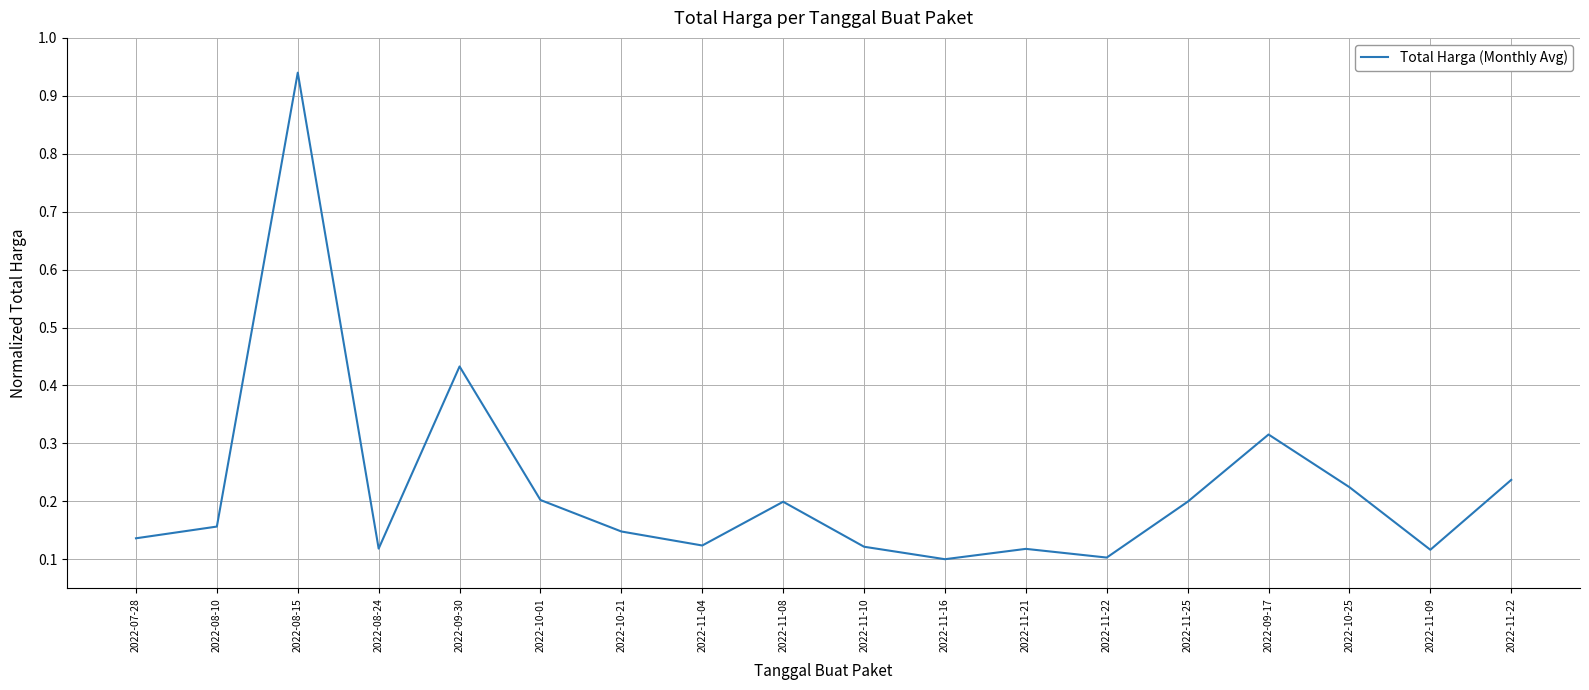

What is the difference between the maximum and second lowest values?

0.8